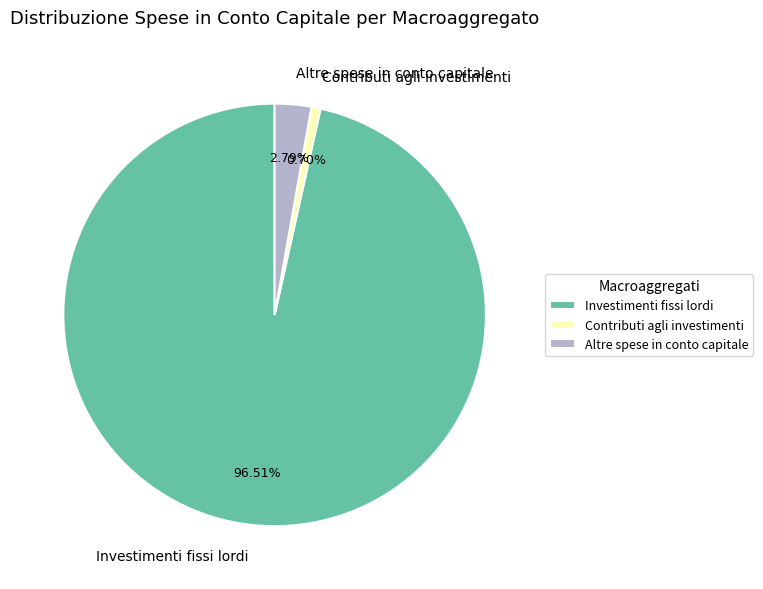

Does any single category account for the majority?

Yes